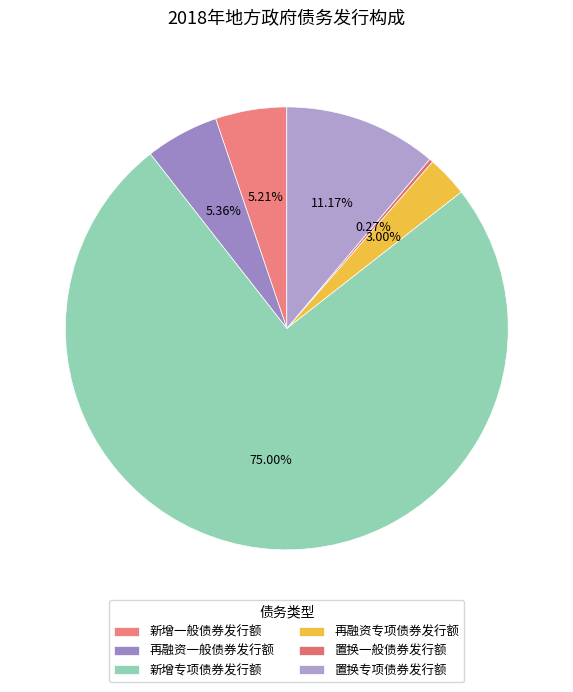

What percentage is the 新增专项债券发行额 slice, to the nearest percent?

75%